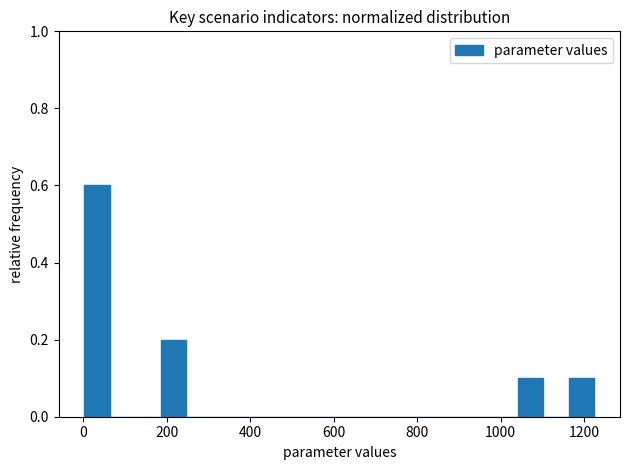

Around what value on the x-axis is the tallest bar? Give the approximate position of its centre, as read against the axis.

40